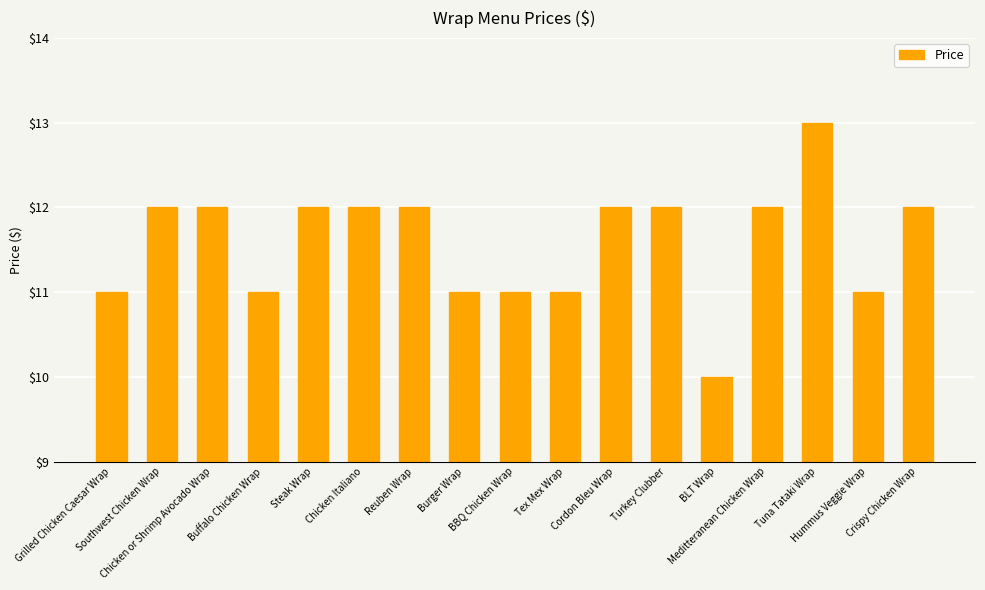

What is the greatest value displayed?

13